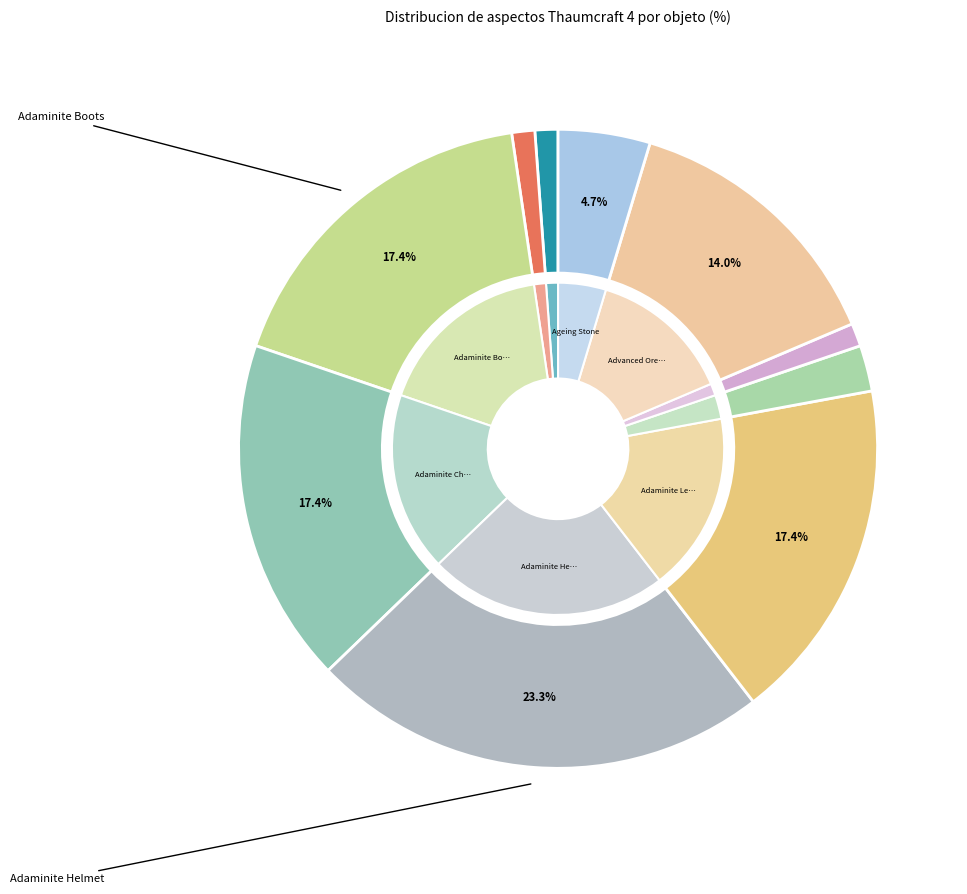

Is it true that Adaminite Leggings is 17% of the pie?

True